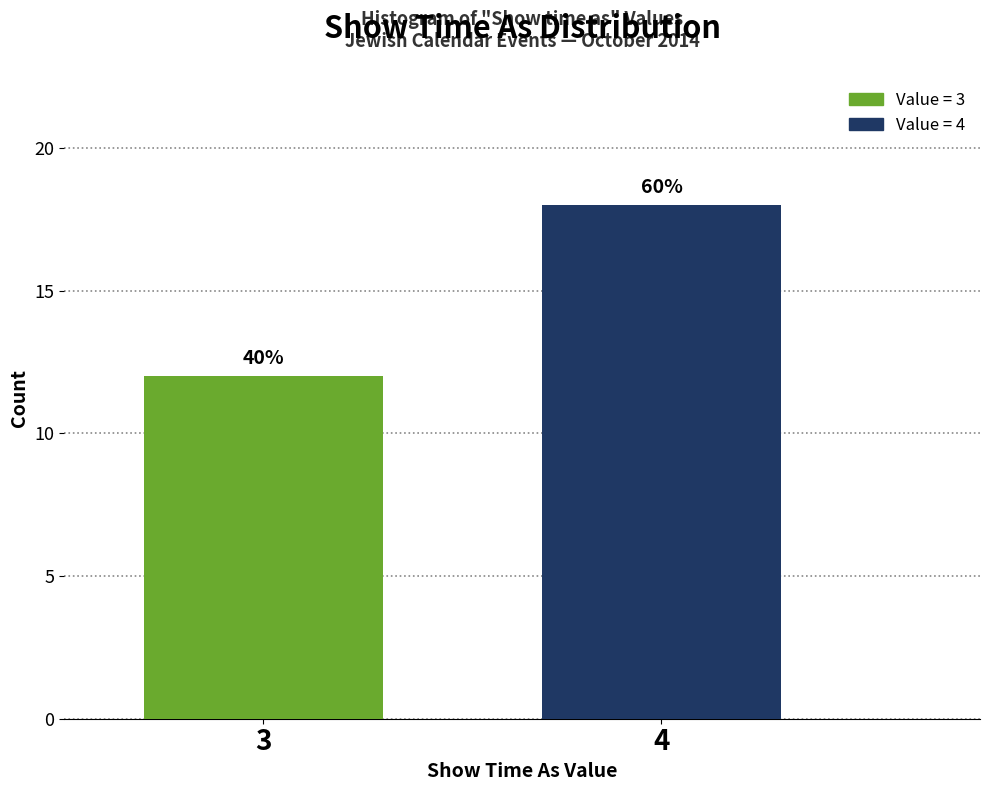

Does the chart contain any negative values?

No